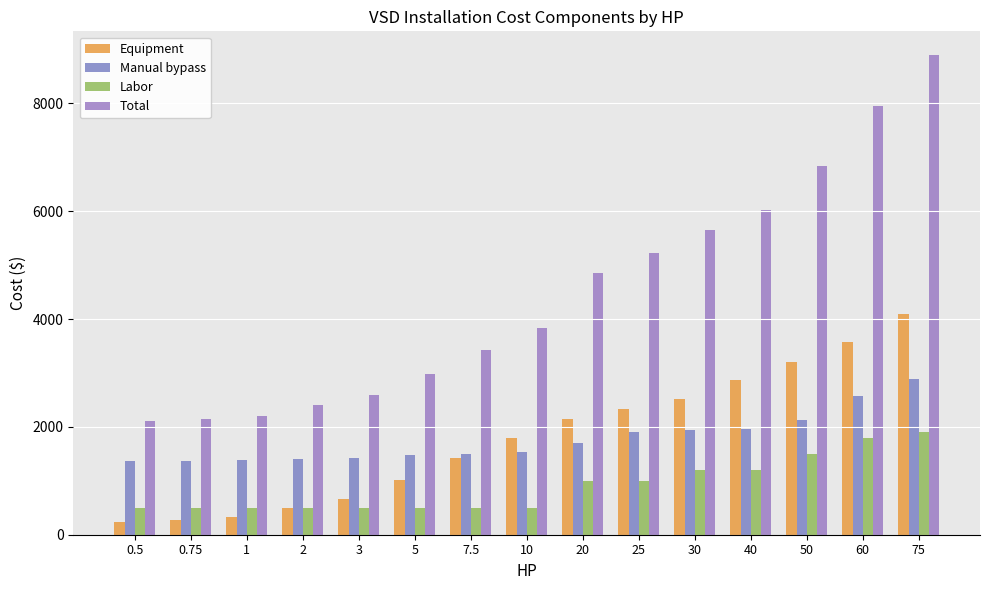

Where is Equipment nearest to the value 2170?

20